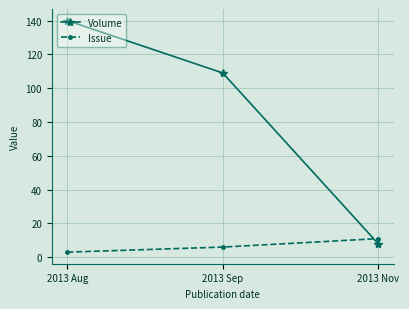

What is the label of the 1st point from the left?

2013 Aug